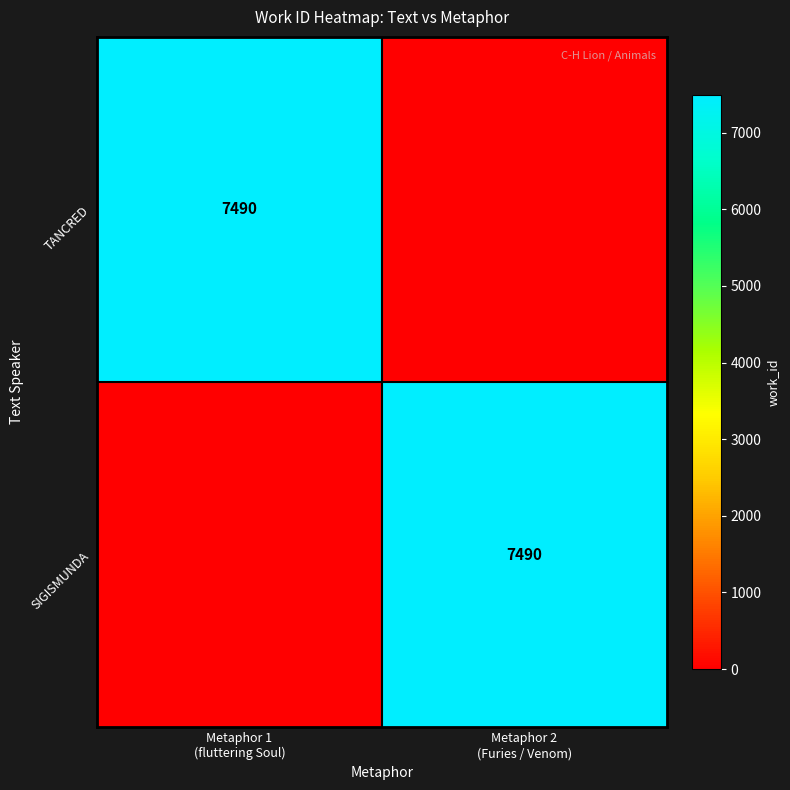

What is the difference between the TANCRED values at Metaphor 2 (Furies / Venom) and Metaphor 1 (fluttering Soul)?

7490